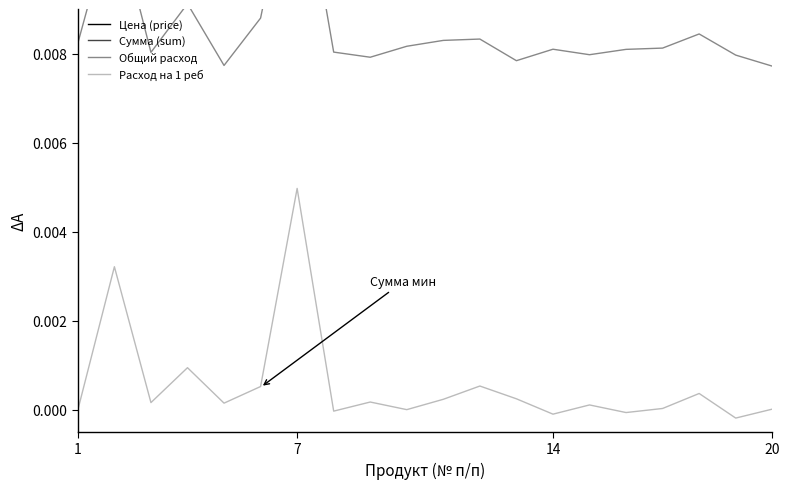

Count the Цена (price) values in the range 0 to 1.

20